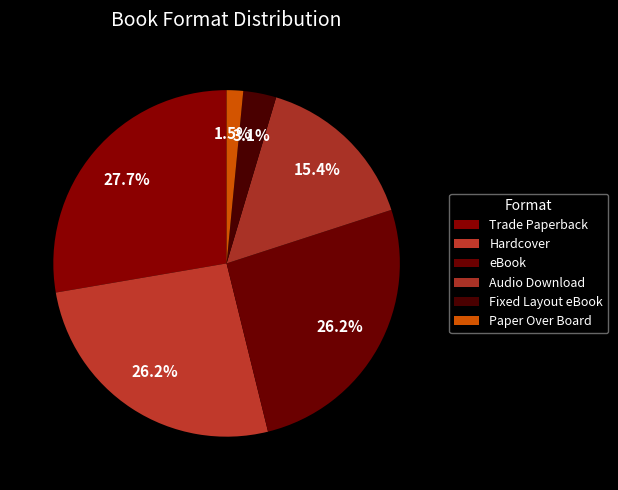

Does any single category account for the majority?

No